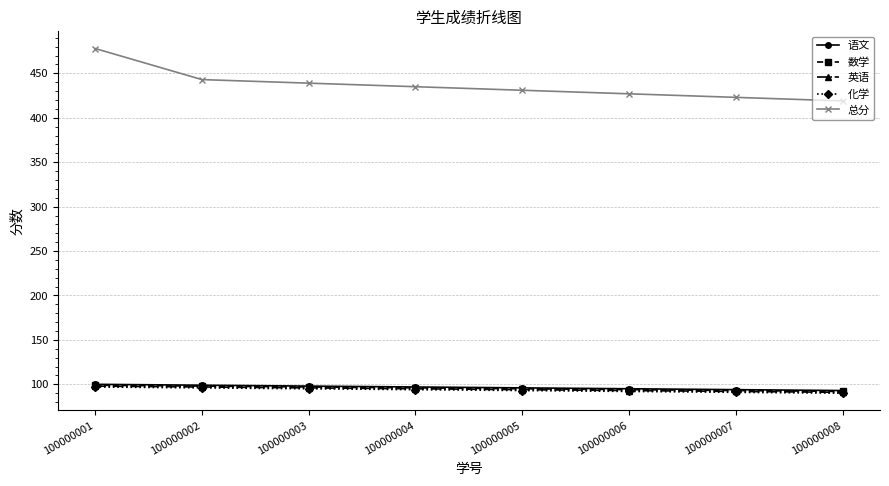

At how many categories does at least one series exceed 136?

8